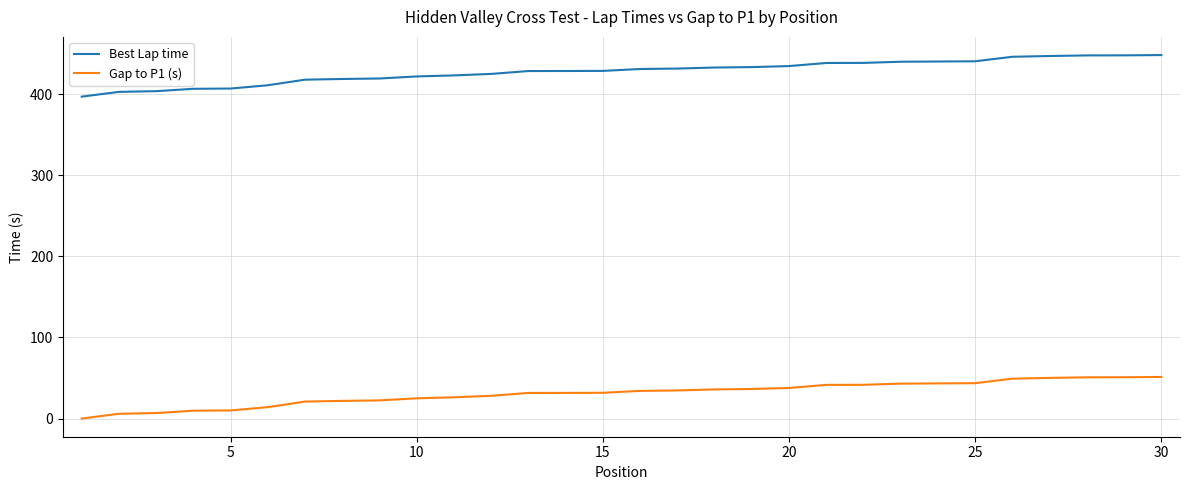

True or false: Best Lap time and Gap to P1 (s) intersect in this chart.

False